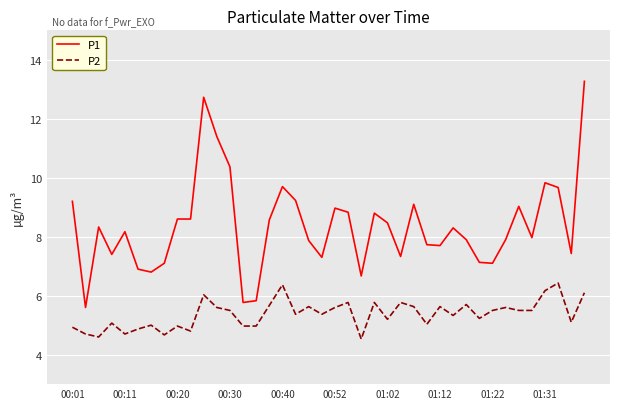

True or false: P2 and P1 cross at least once.

False